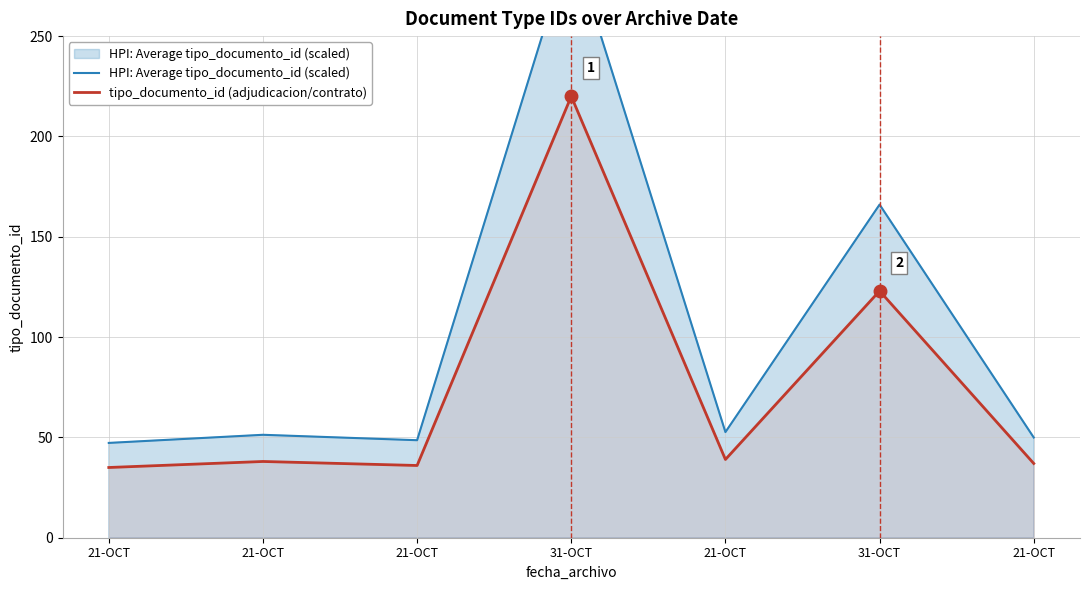

How many categories are shown in the chart?

7